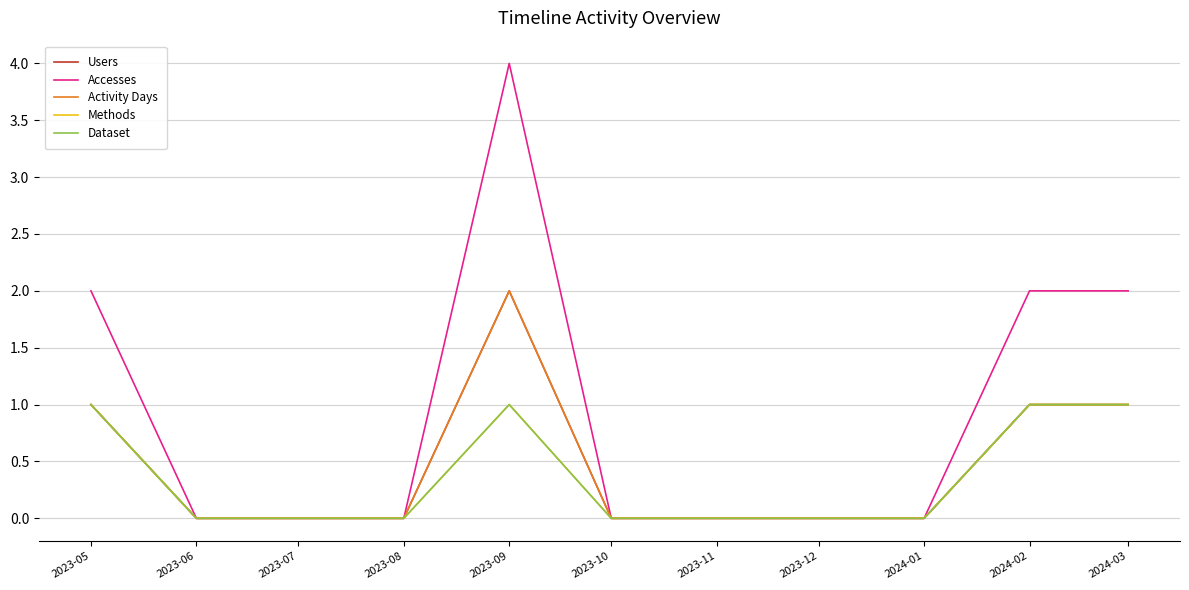

Count the Accesses values in the range 0 to 2.

10